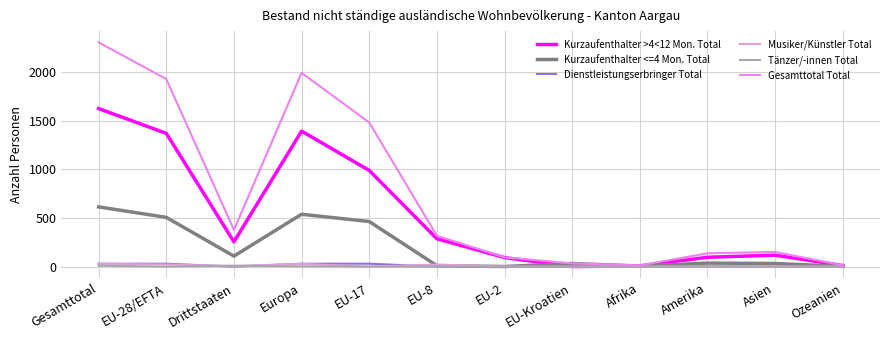

How many lines are shown in the chart?

6